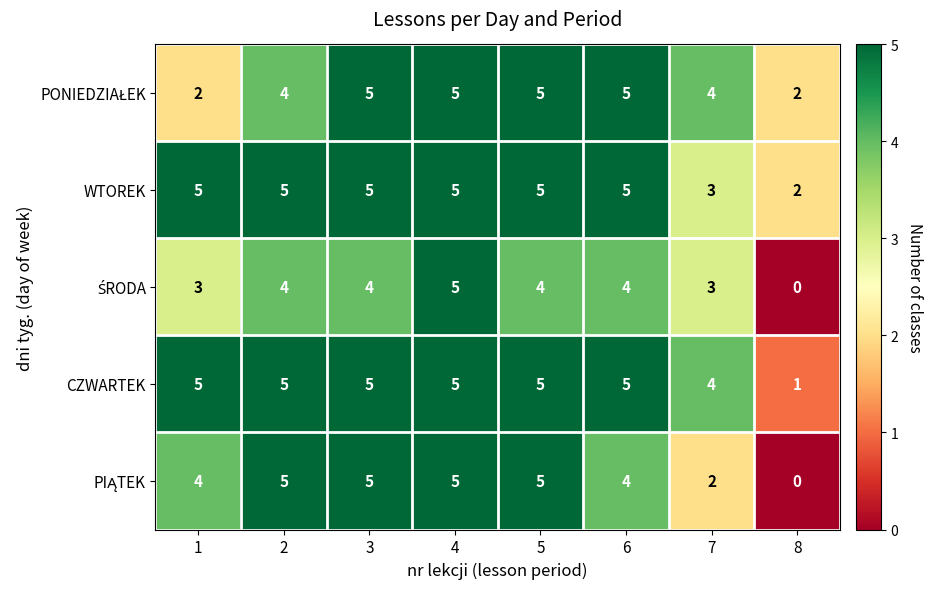

What is the difference between the maximum and minimum values in the WTOREK series?

3